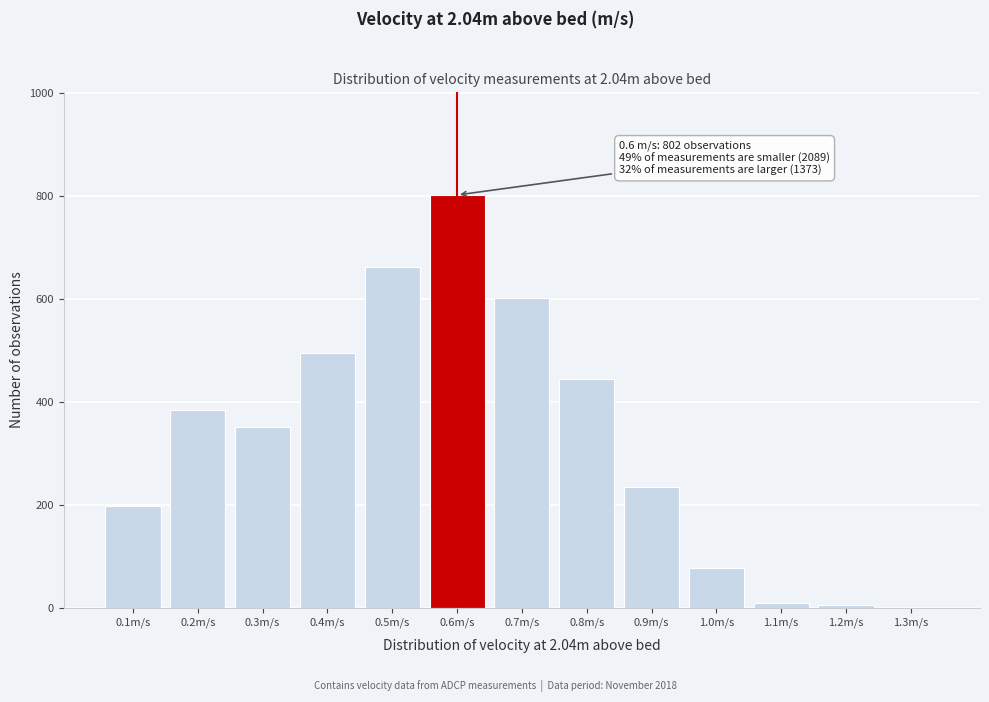

The value at 0.9m/s is 371. True or false?

False